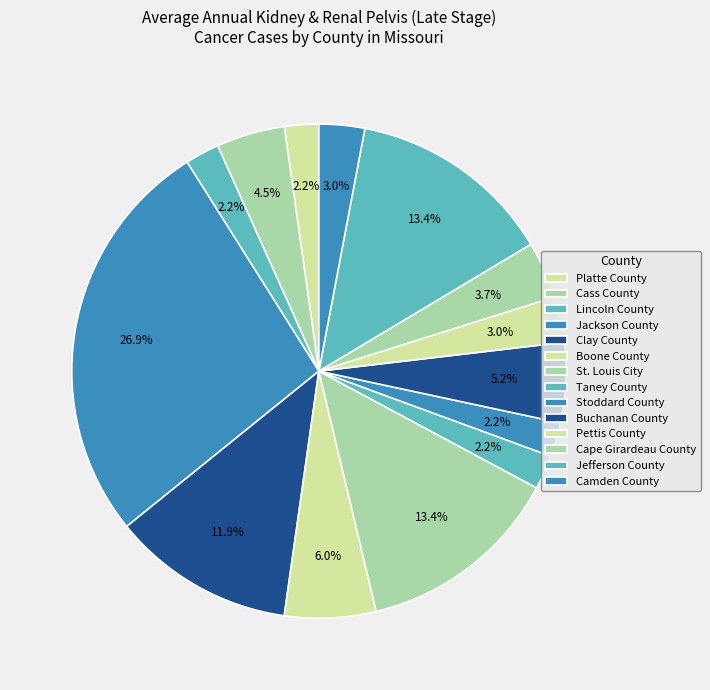

Combined, what portion of the pie is Taney County and Buchanan County?

7.5%